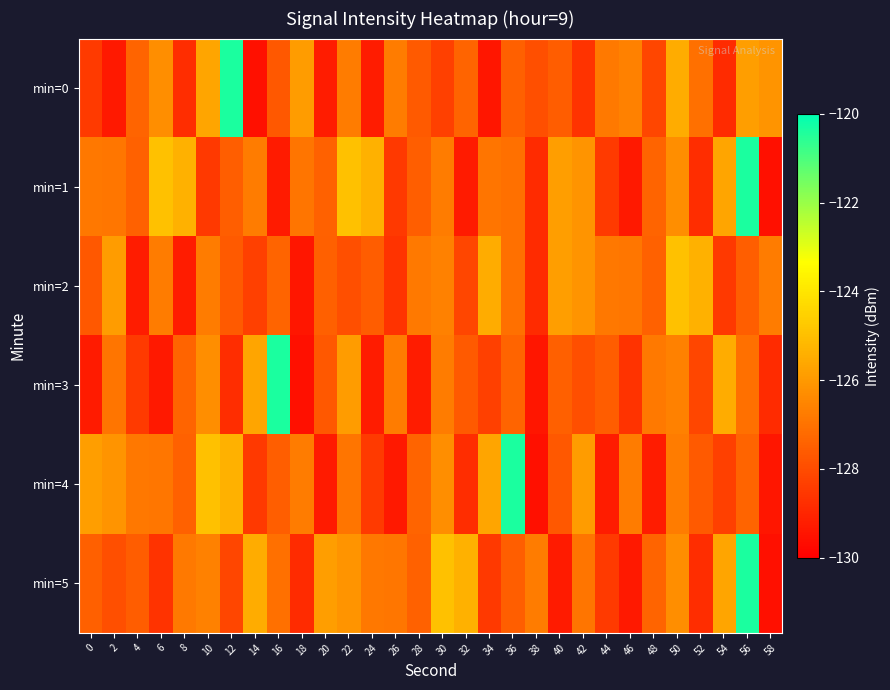

Which category has the highest value across all series?

12